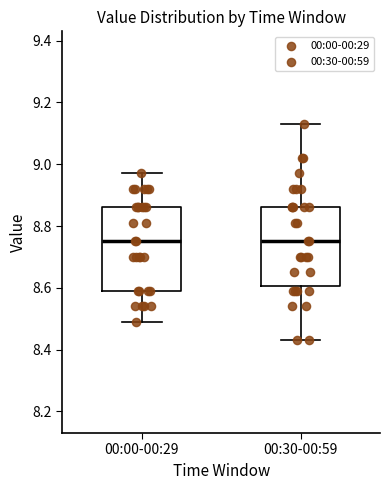

Reading left to right, read every box against the y-axis: the position of its median line, the range the box covers, and the ends of its whiskers. The values are not printed on the chart, so give them approximately, as read against the axis.

00:00-00:29: median 8.76, box 8.60 to 8.86, whiskers 8.50 to 8.98
00:30-00:59: median 8.76, box 8.60 to 8.86, whiskers 8.44 to 9.14